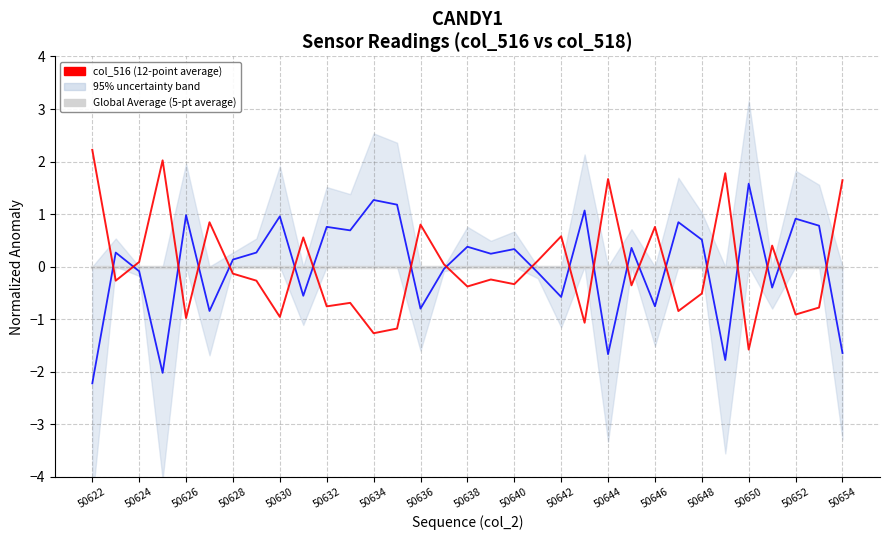

Which category has the highest value across all series?

50622